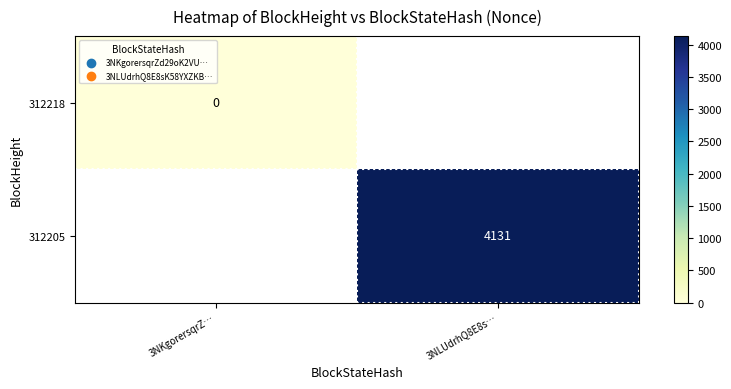

True or false: 312205 has a value of 2672 at 3NLUdrhQ8E8s….

False